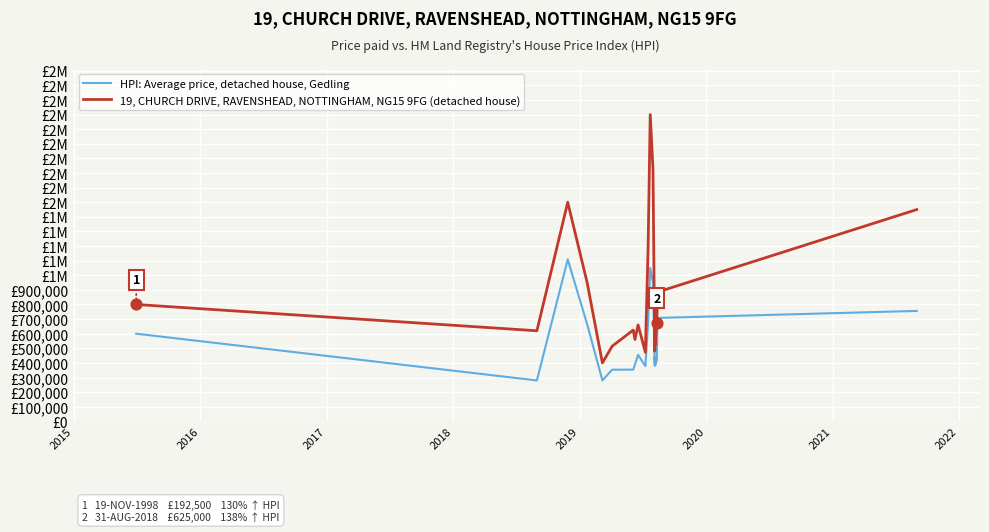

Which series contains the highest Y value?

19, CHURCH DRIVE, RAVENSHEAD, NOTTINGHAM, NG15 9FG (detached house)